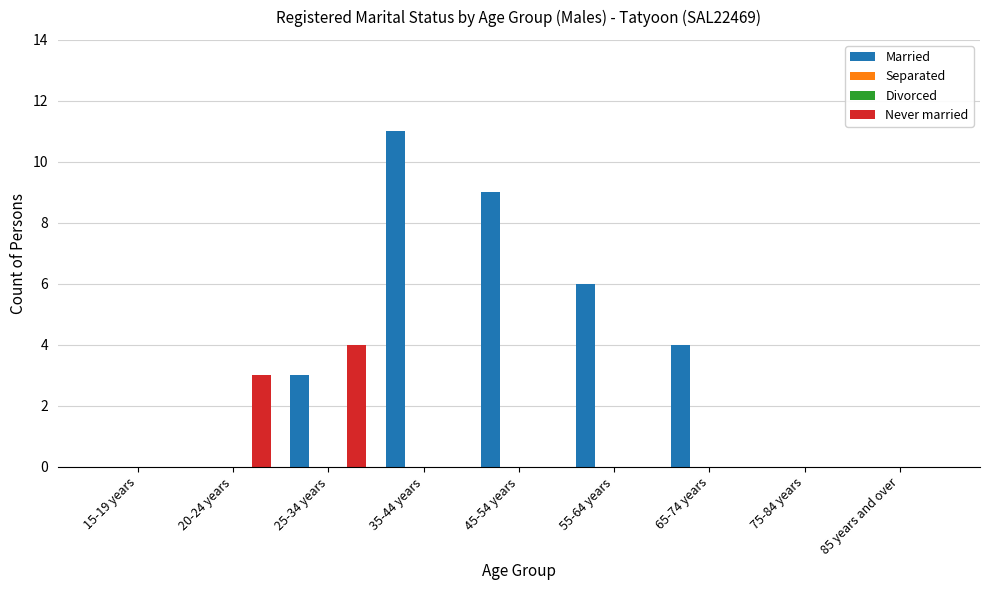

Count the number of categories in the chart.

9